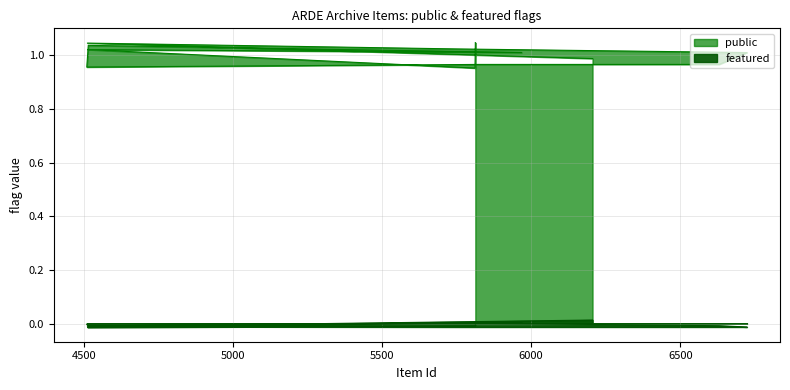

At how many categories does at least one series exceed 0?

12